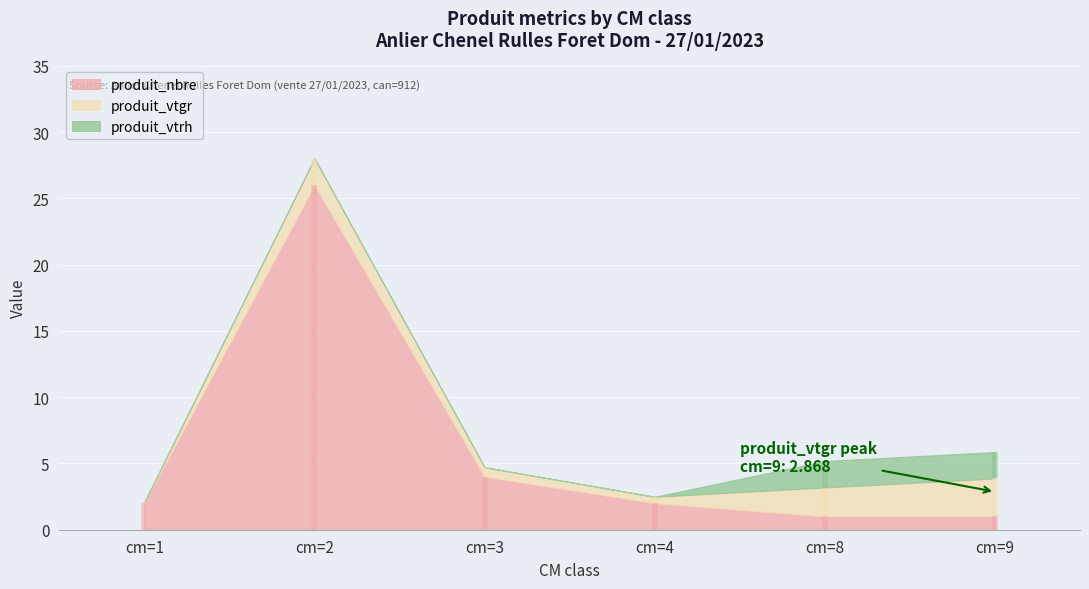

Reading right to left, list all the values displayed in this chart.

produit_nbre: 1.0	1.0	2.0	4.0	26.0	2.0
produit_vtgr: 2.9	2.2	0.5	0.7	2.0	0.1
produit_vtrh: 2.0	2.0	0.0	0.0	0.0	0.0